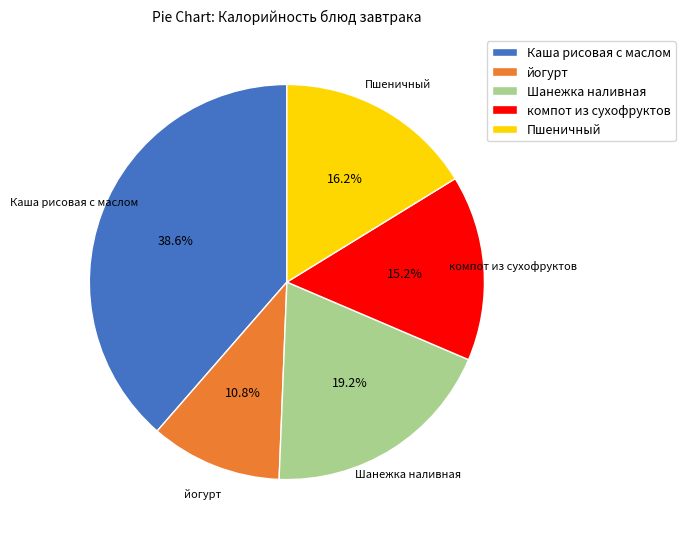

Which category has the biggest portion of the pie?

Каша рисовая с маслом